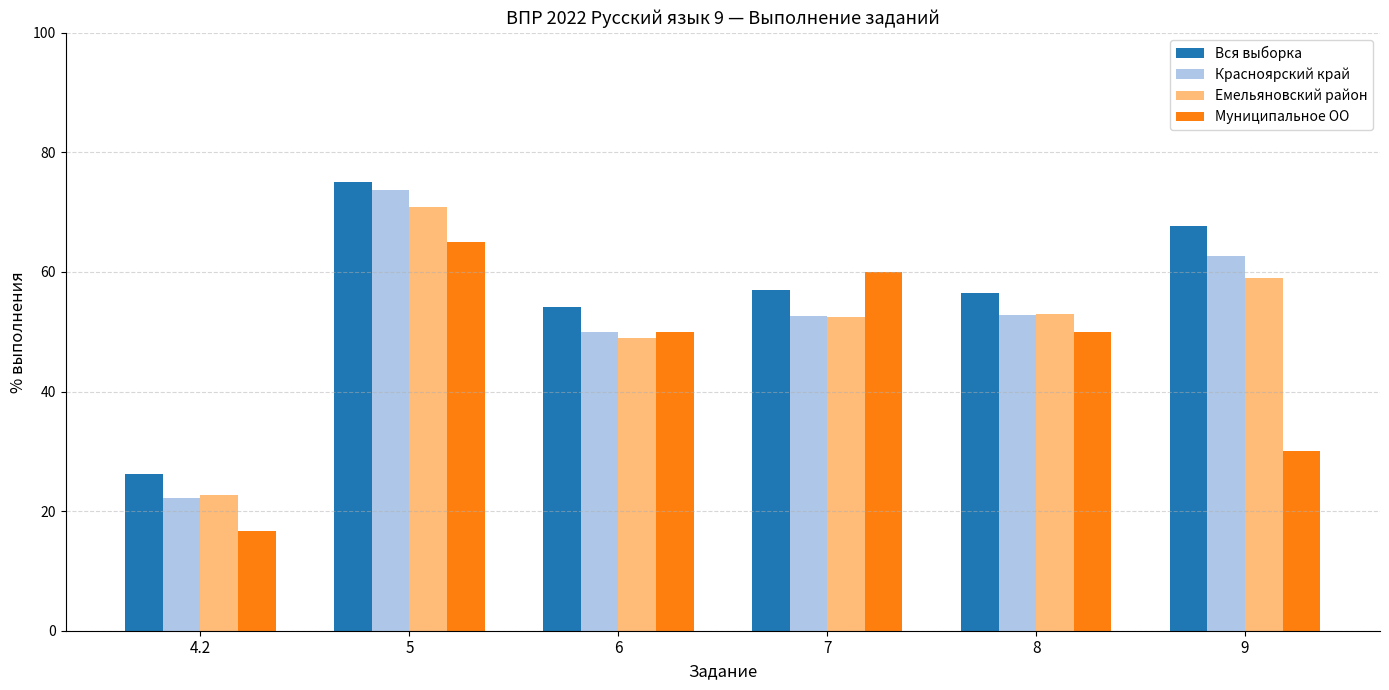

Rank the series by their maximum value, from lowest to highest.

Муниципальное ОО, Емельяновский район, Красноярский край, Вся выборка